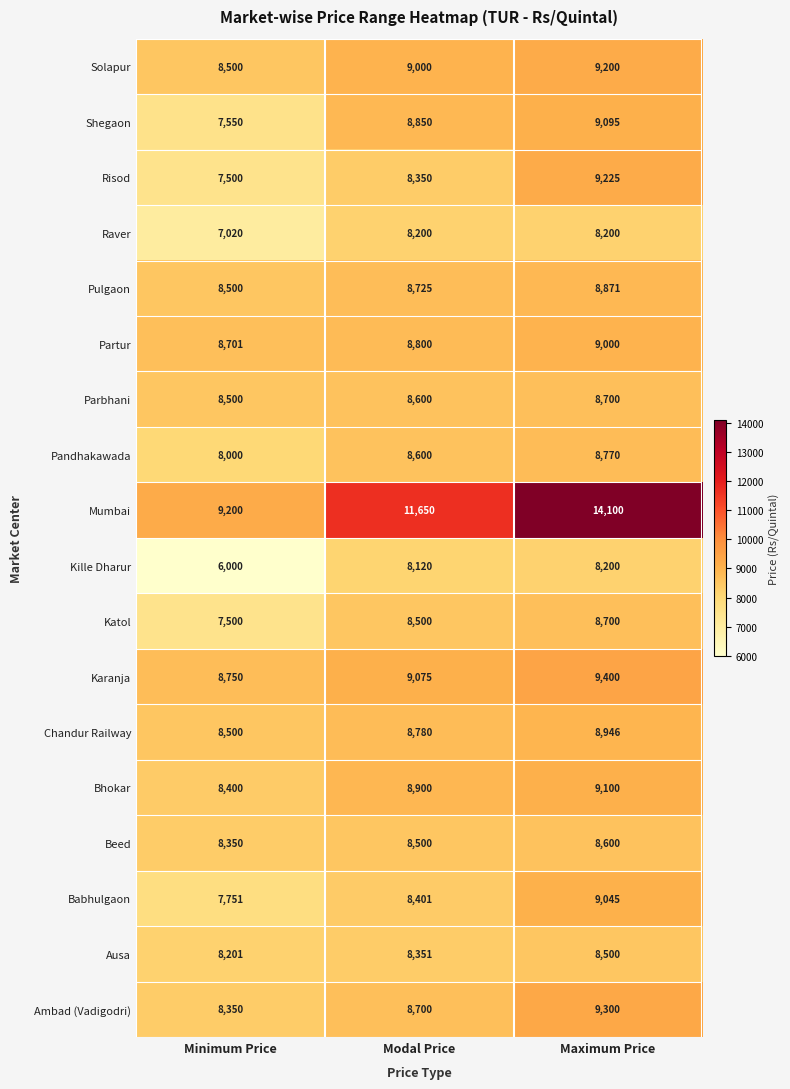

Between Minimum Price and Modal Price, which series saw the biggest shift?

Mumbai